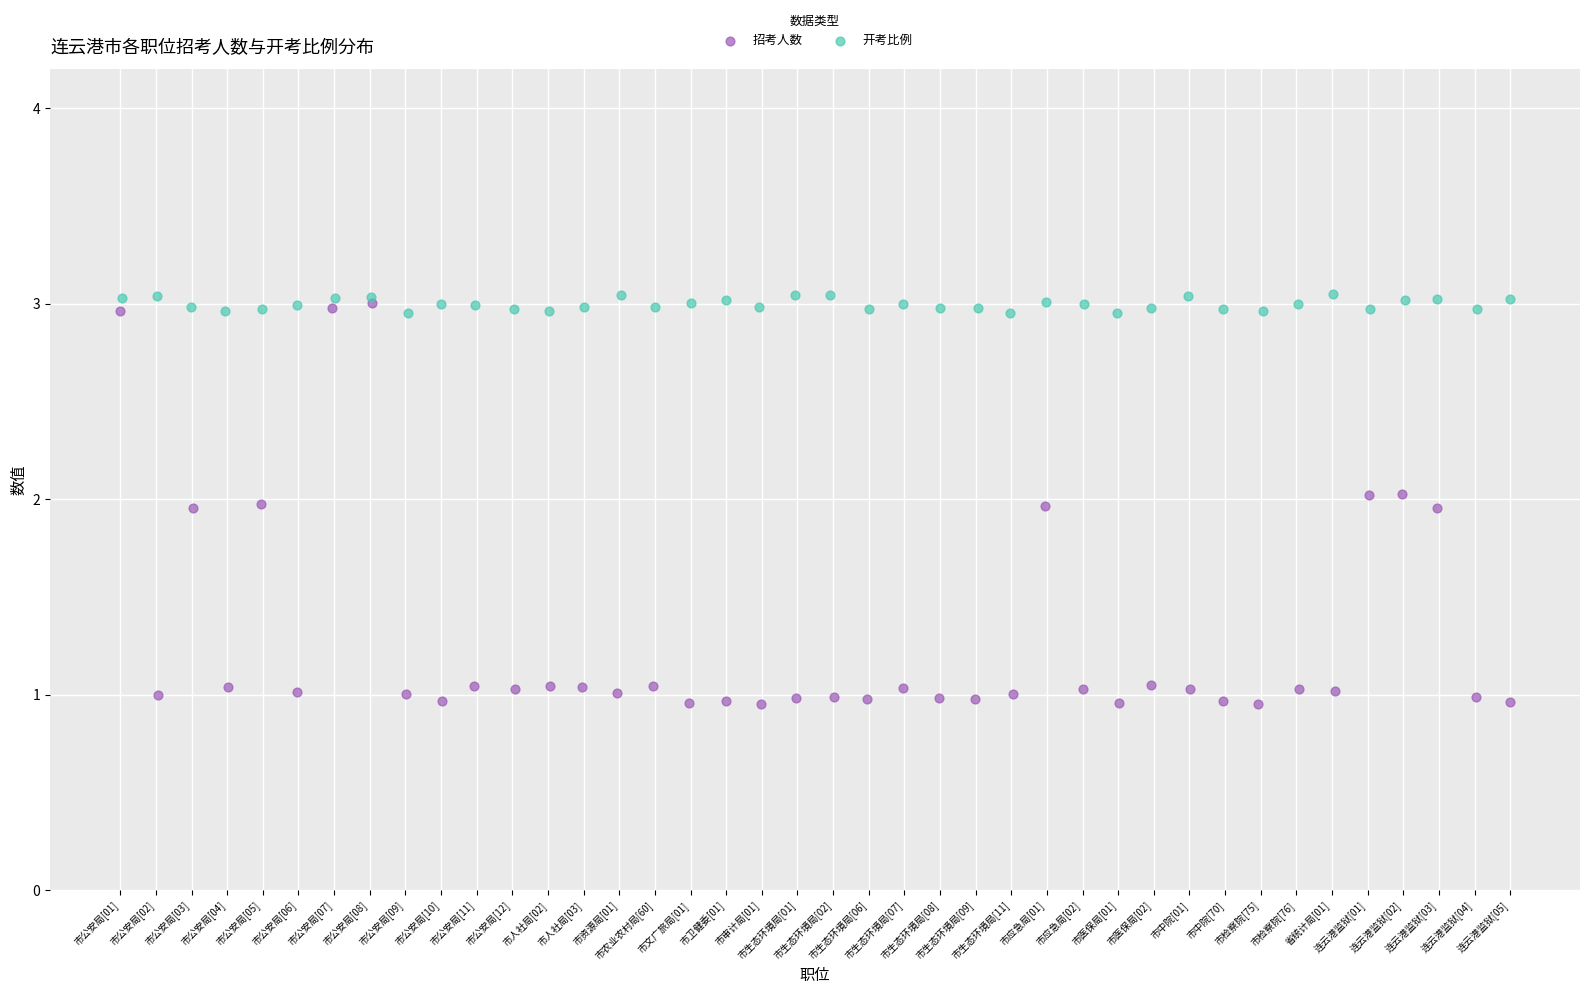

What are all the series names shown in the legend?

招考人数, 开考比例